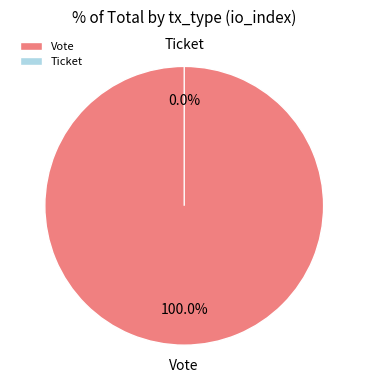

Do Vote and Ticket together represent more than half of the pie?

Yes